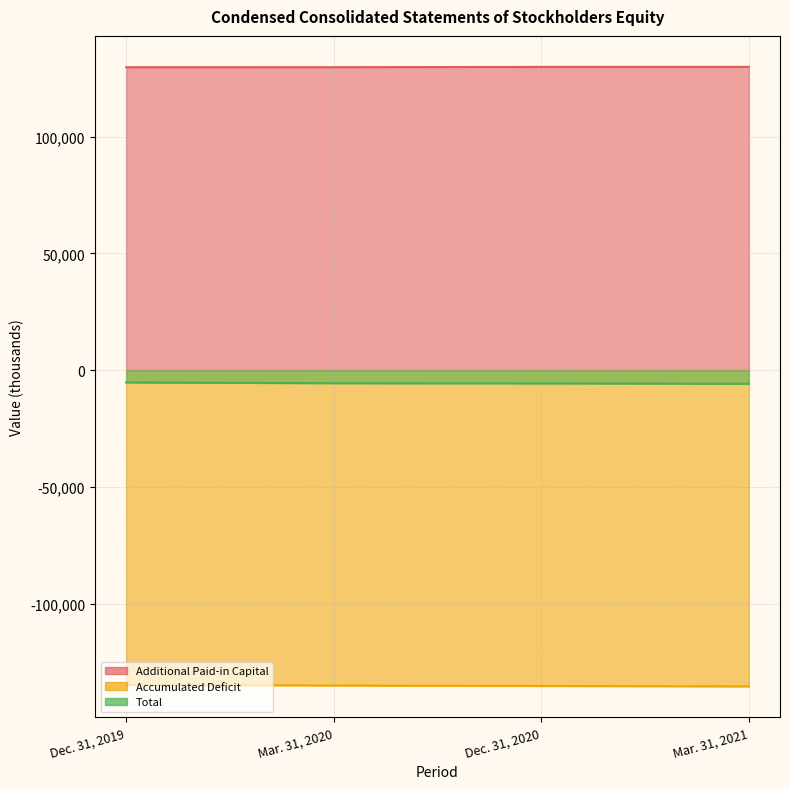

What are all the series names shown in the legend?

Additional Paid-in Capital, Accumulated Deficit, Total